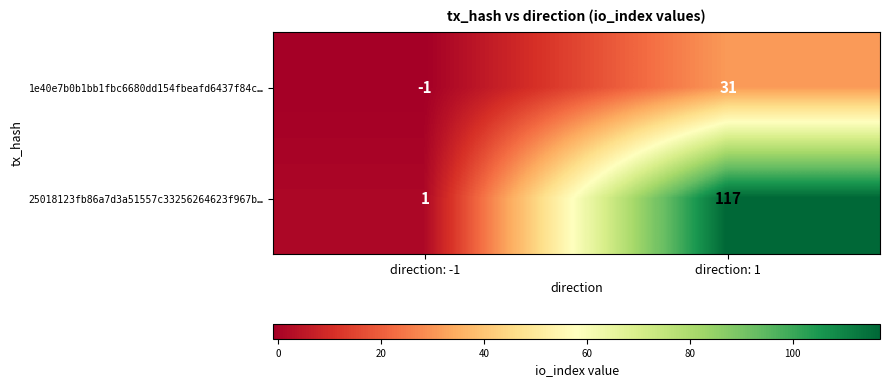

Reading left to right, extract all data points from this chart.

1e40e7b0b1bb1fbc6680dd154fbeafd6437f84c…: -1	31
25018123fb86a7d3a51557c33256264623f967b…: 1	117